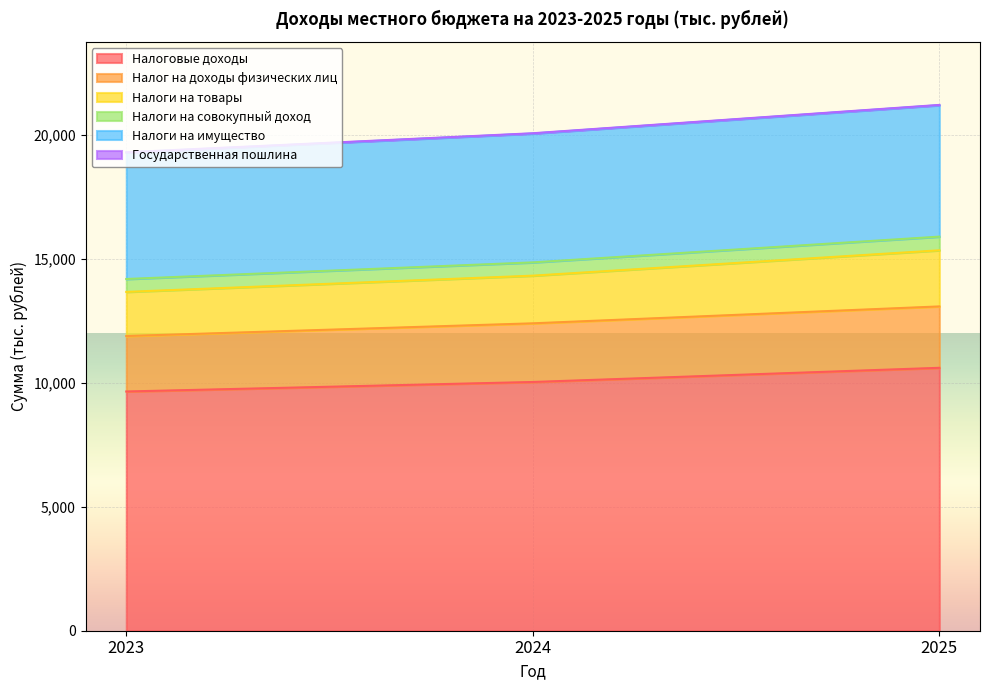

List the labels in order of Налоги на совокупный доход value, largest first.

2025, 2024, 2023